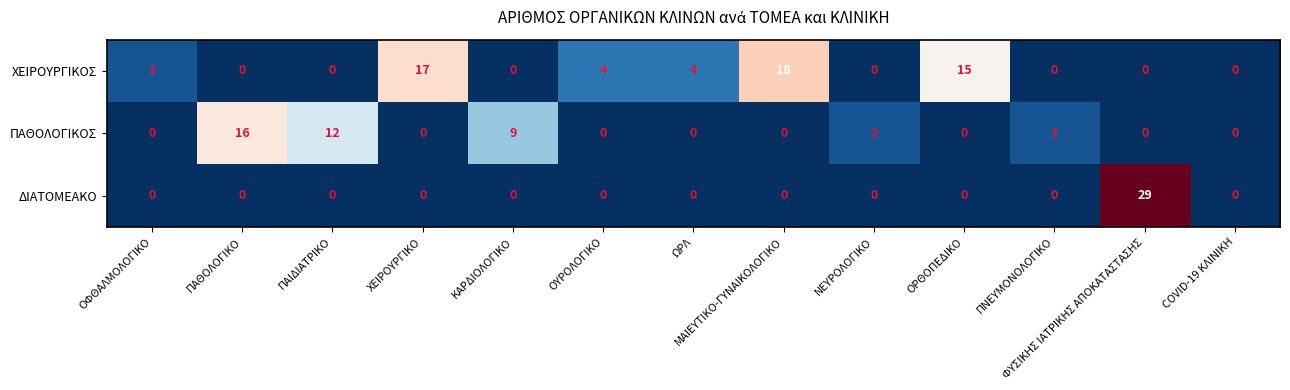

What is the difference between the maximum and minimum values in the ΔΙΑΤΟΜΕΑΚΟ series?

29